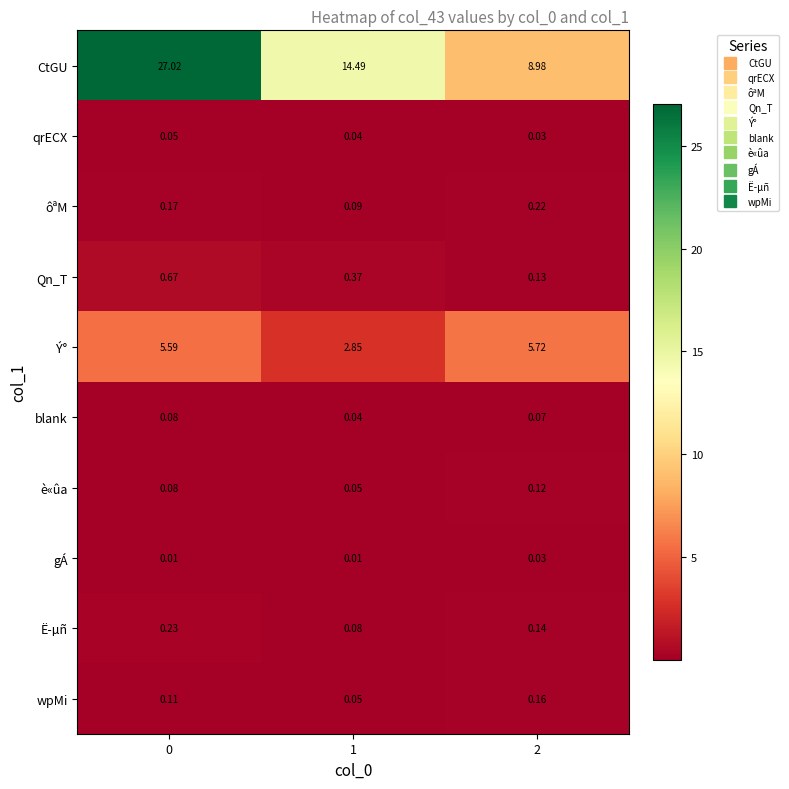

Which series has the largest range (max minus min)?

CtGU